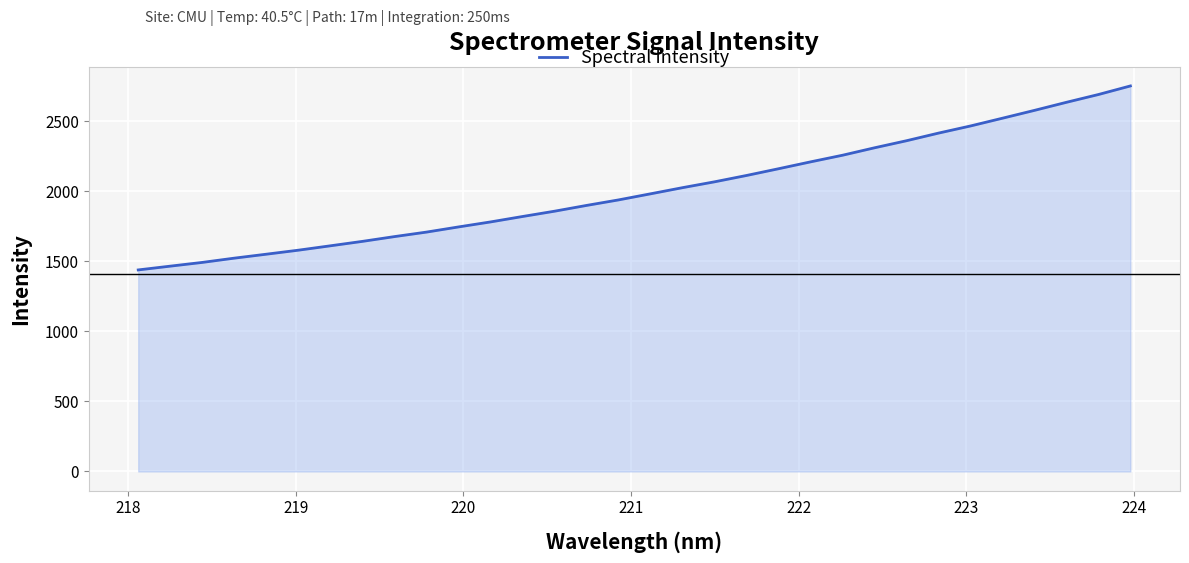

What is the greatest value displayed?

2751.7